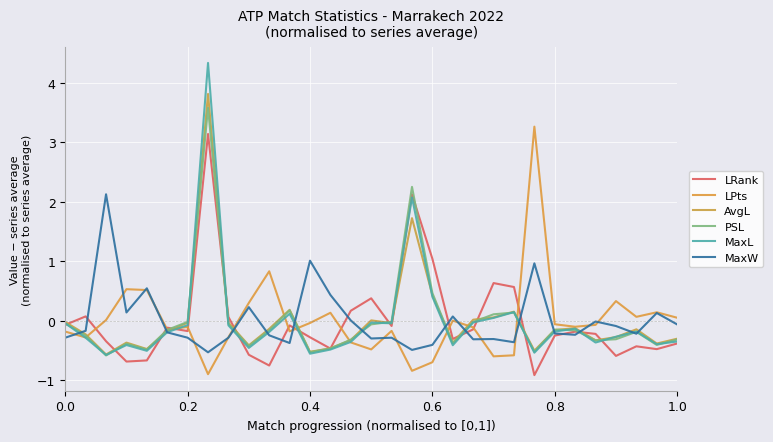

Does the chart have visible grid lines?

Yes